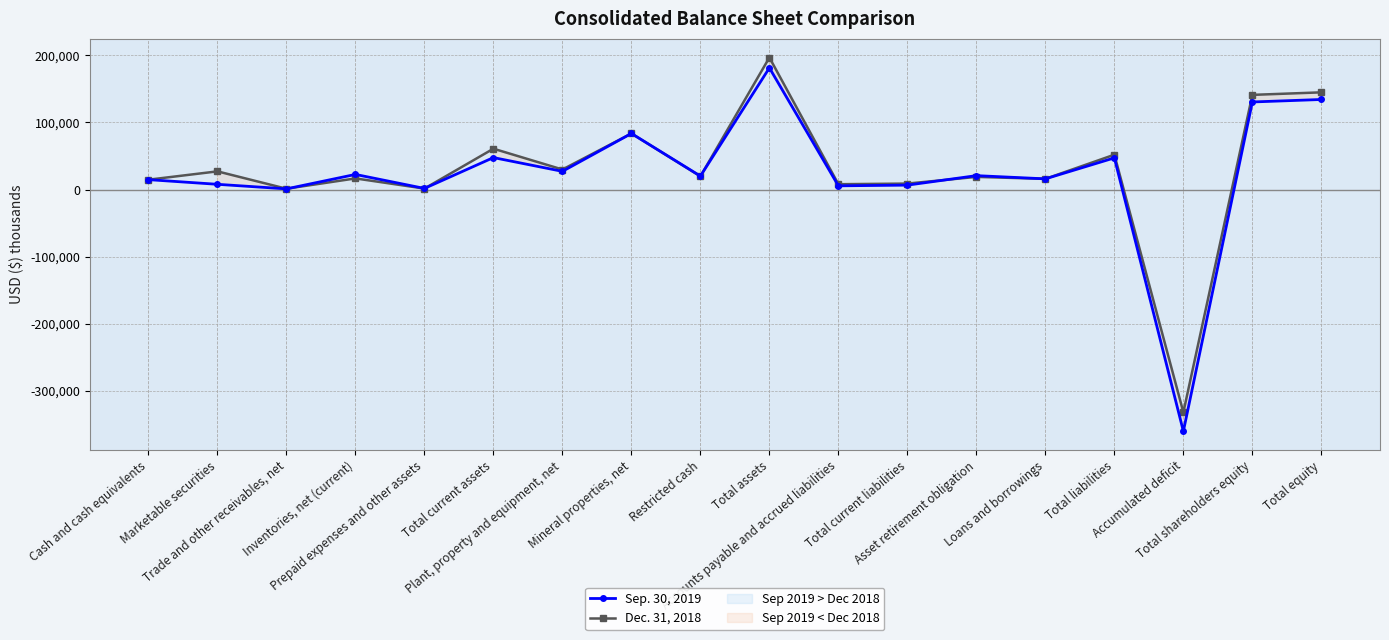

What is the sum of the Sep. 30, 2019 values at Total current liabilities and Total current assets?

54149